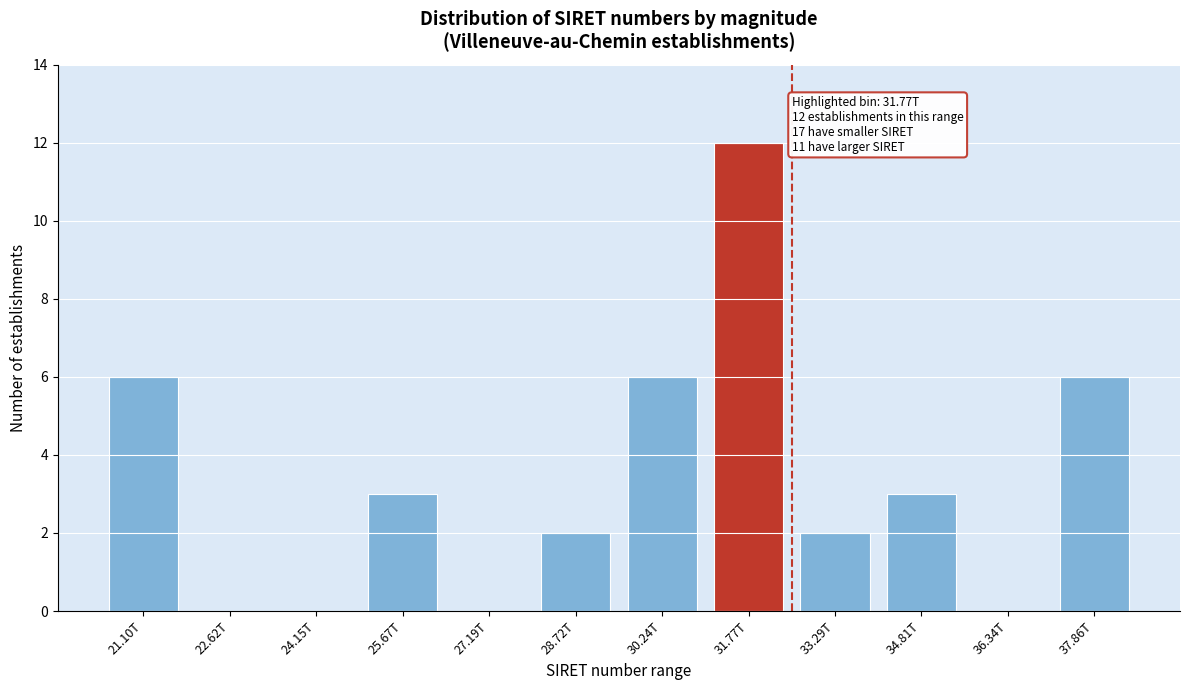

Reading right to left, what are all the values shown in this chart?

37.86T=6	36.34T=0	34.81T=3	33.29T=2	31.77T=12	30.24T=6	28.72T=2	27.19T=0	25.67T=3	24.15T=0	22.62T=0	21.10T=6